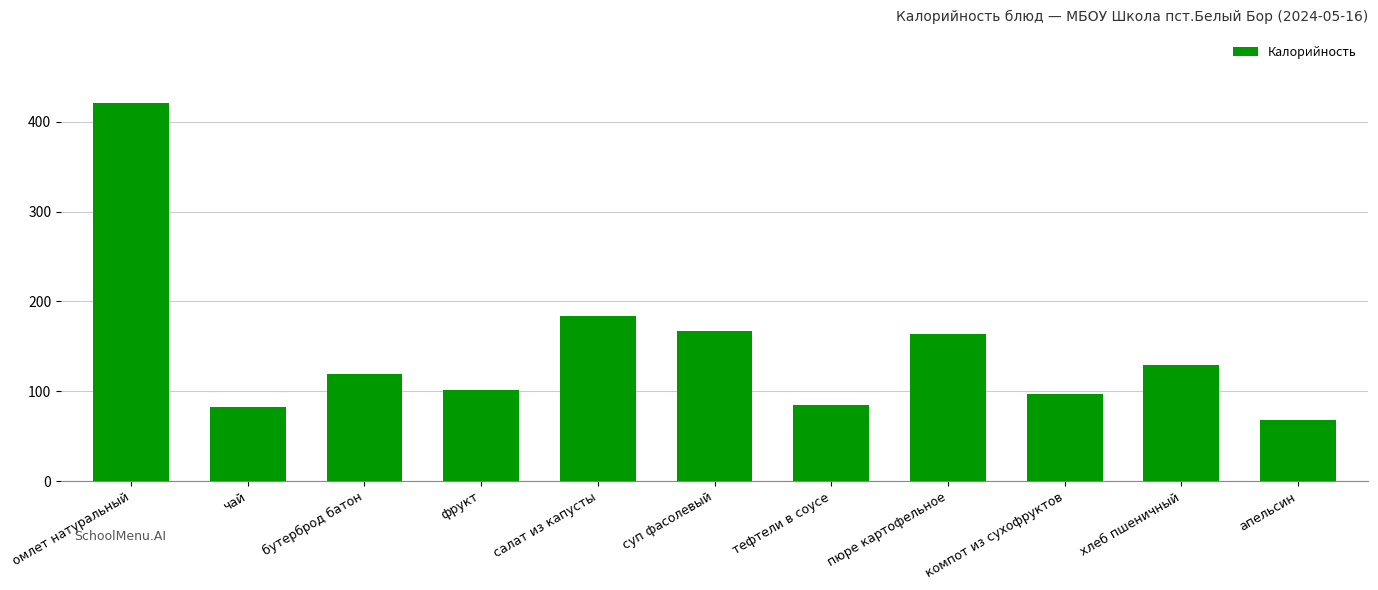

What is the difference between the maximum and minimum values?

353.0